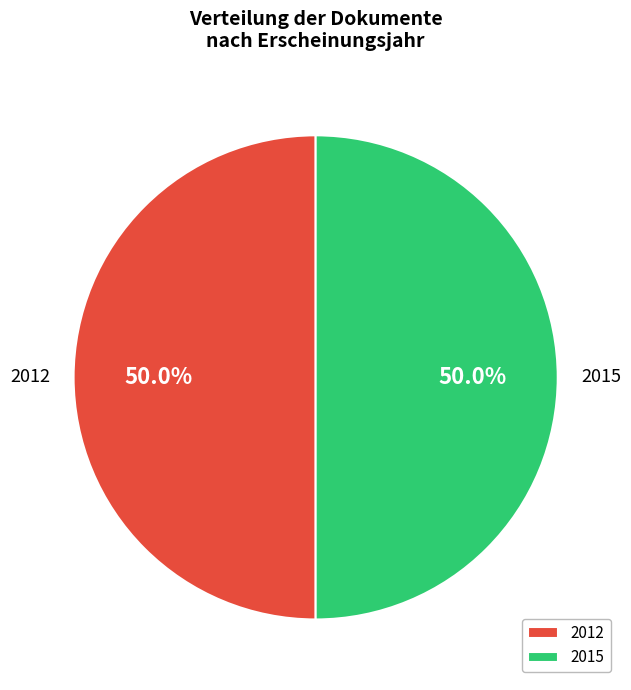

What is the ratio of the value at 2012 to the value at 2015?

1.0